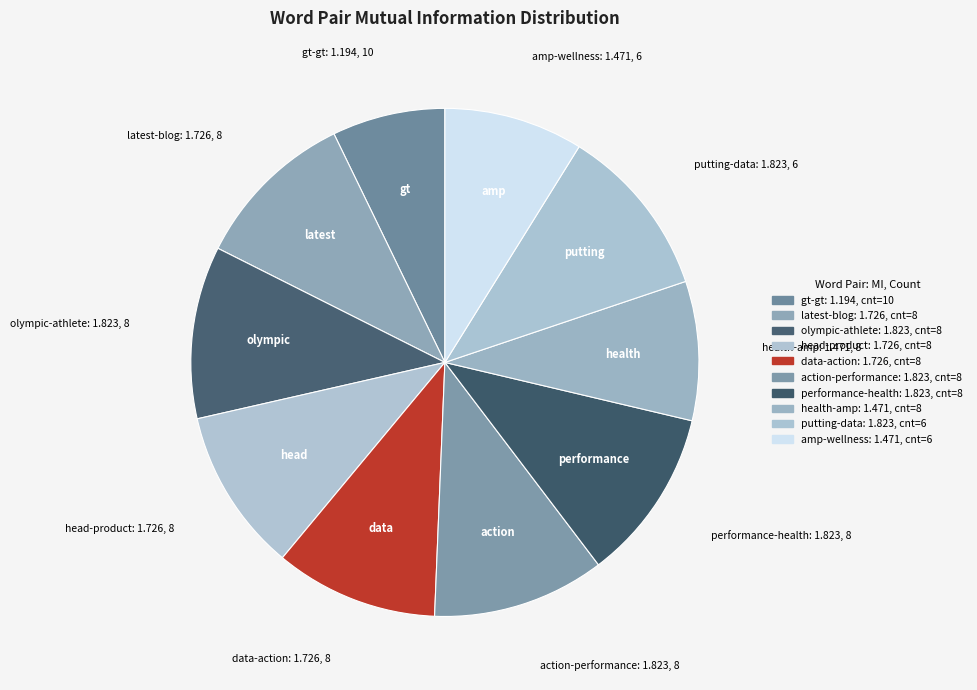

To the nearest percent, what is the difference between the health-amp and latest-blog slice percentages?

2%